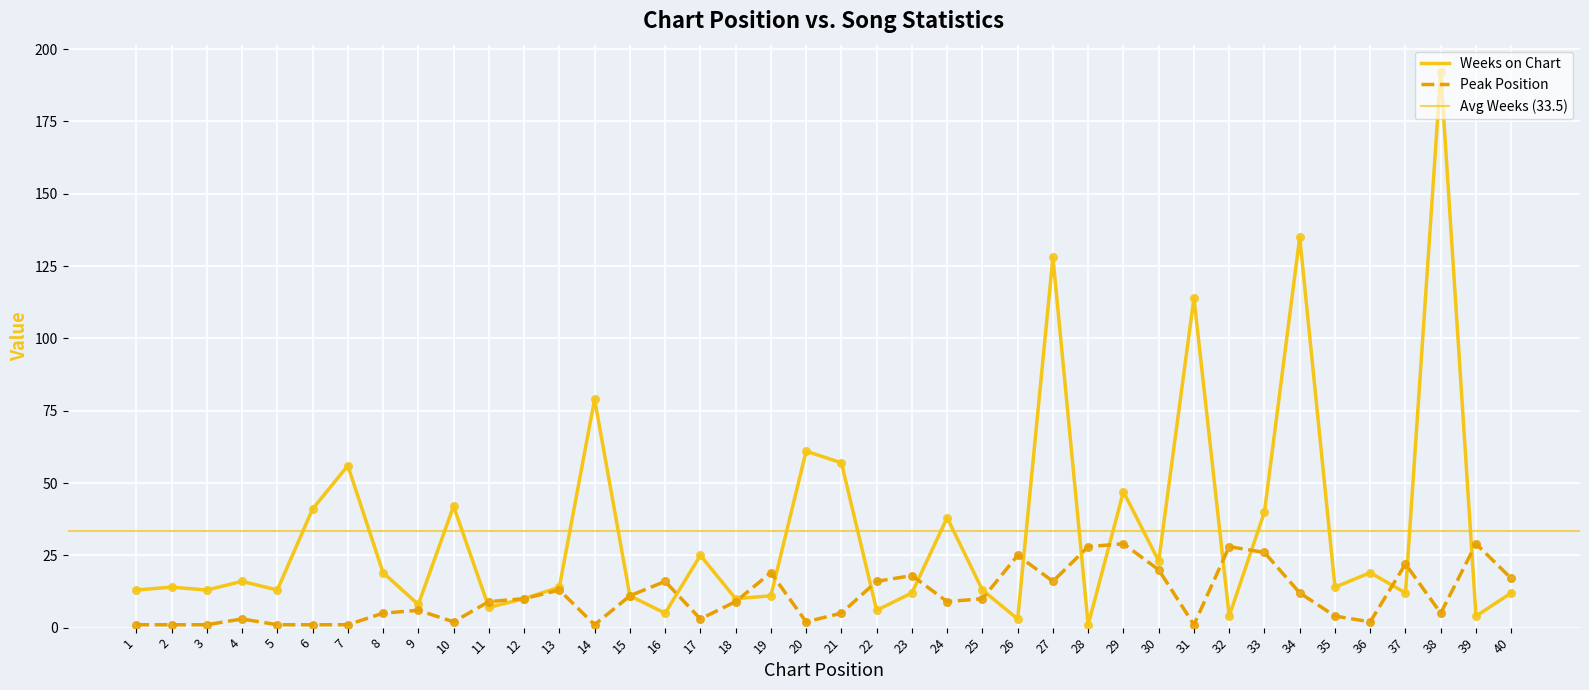

Is the value of Peak Position at 39 greater than the value of Weeks on Chart at 27?

No